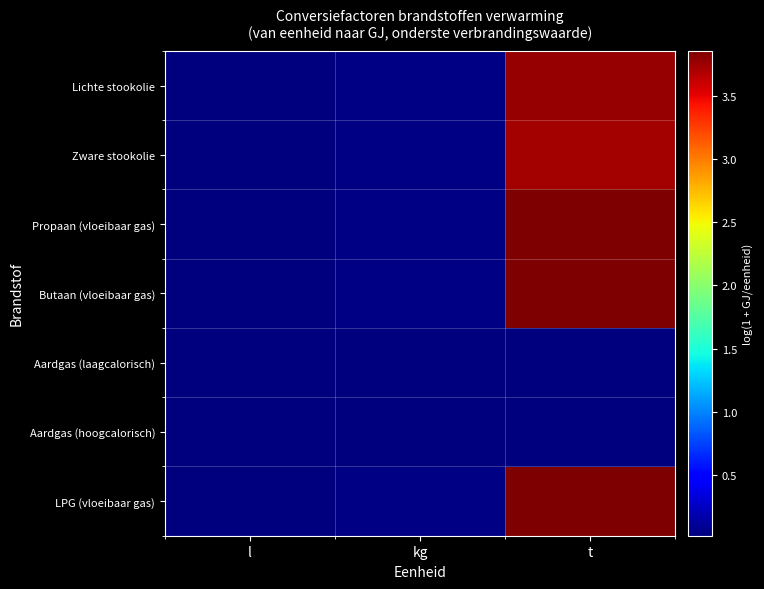

Which has a higher value, kg or t?

t